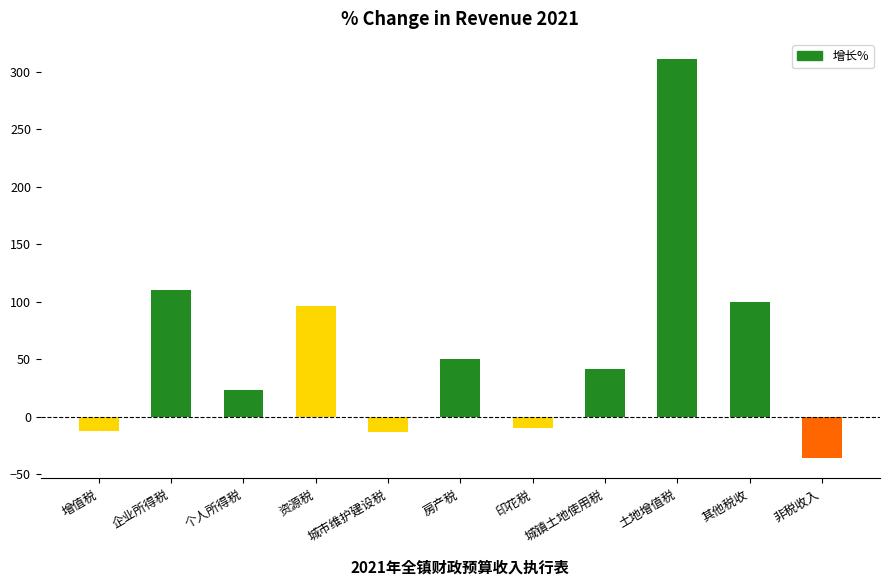

At which category does the chart reach its peak across all series?

土地增值税